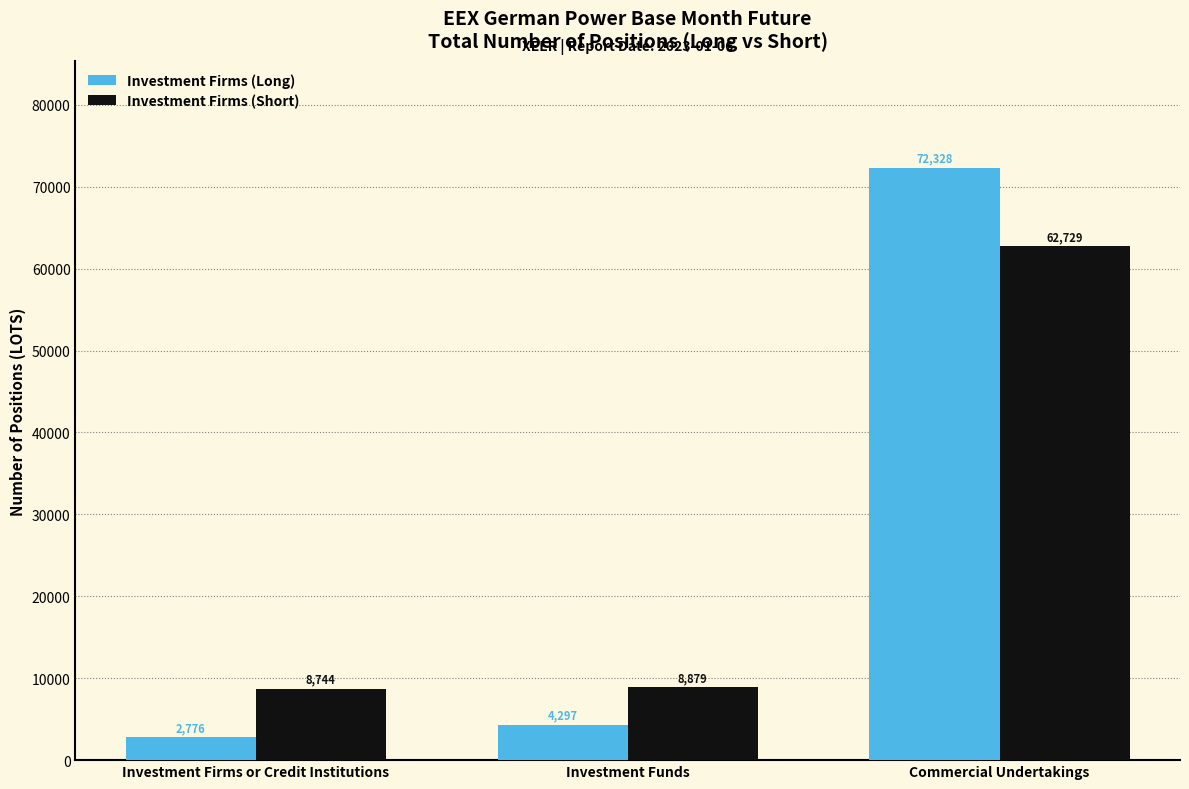

Which series has the largest range (max minus min)?

Investment Firms (Long)